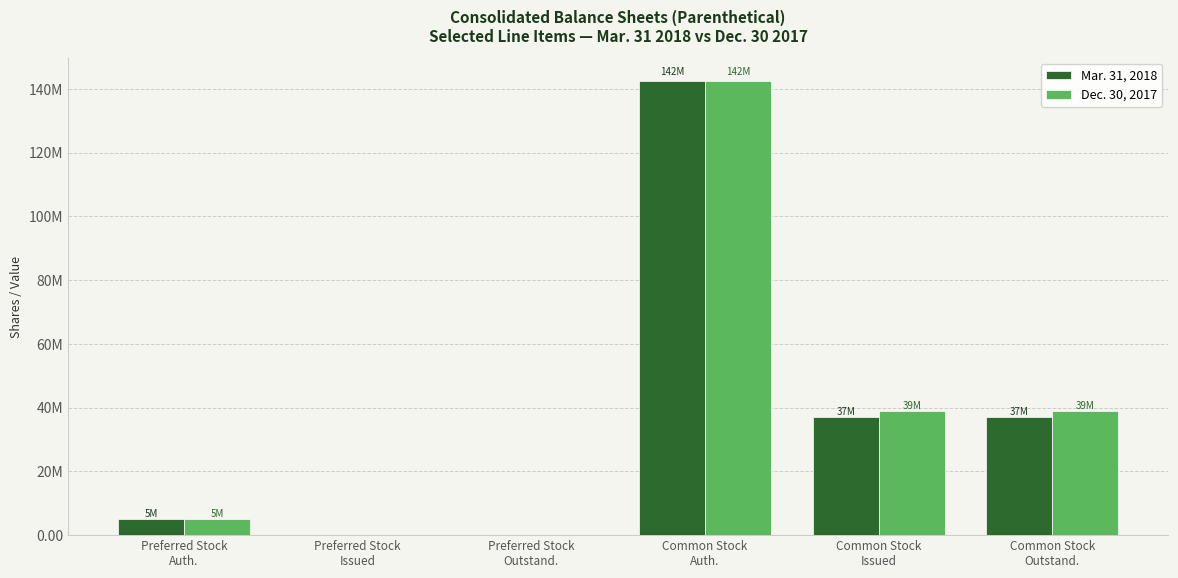

What are all the series names shown in the legend?

Mar. 31, 2018, Dec. 30, 2017